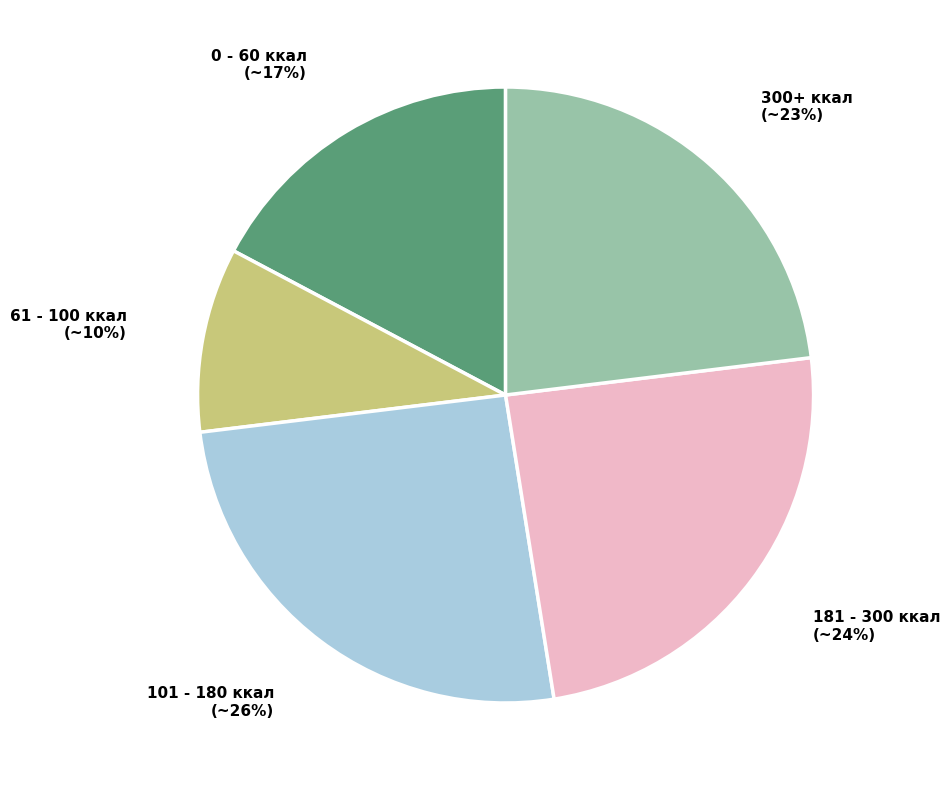

What percentage is the 300+ ккал (~23%) slice, to the nearest percent?

23%